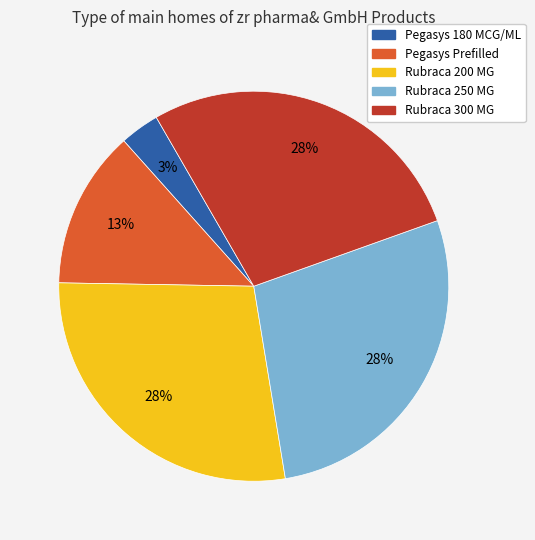

Which has a higher value, Pegasys 180 MCG/ML or Rubraca 300 MG?

Rubraca 300 MG